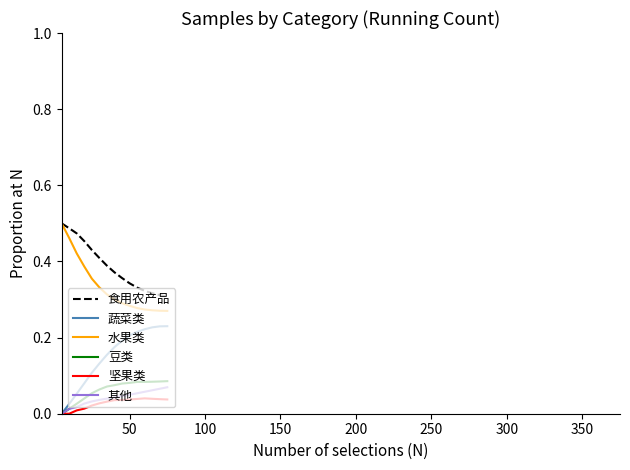

Which series has the largest total across all categories?

食用农产品